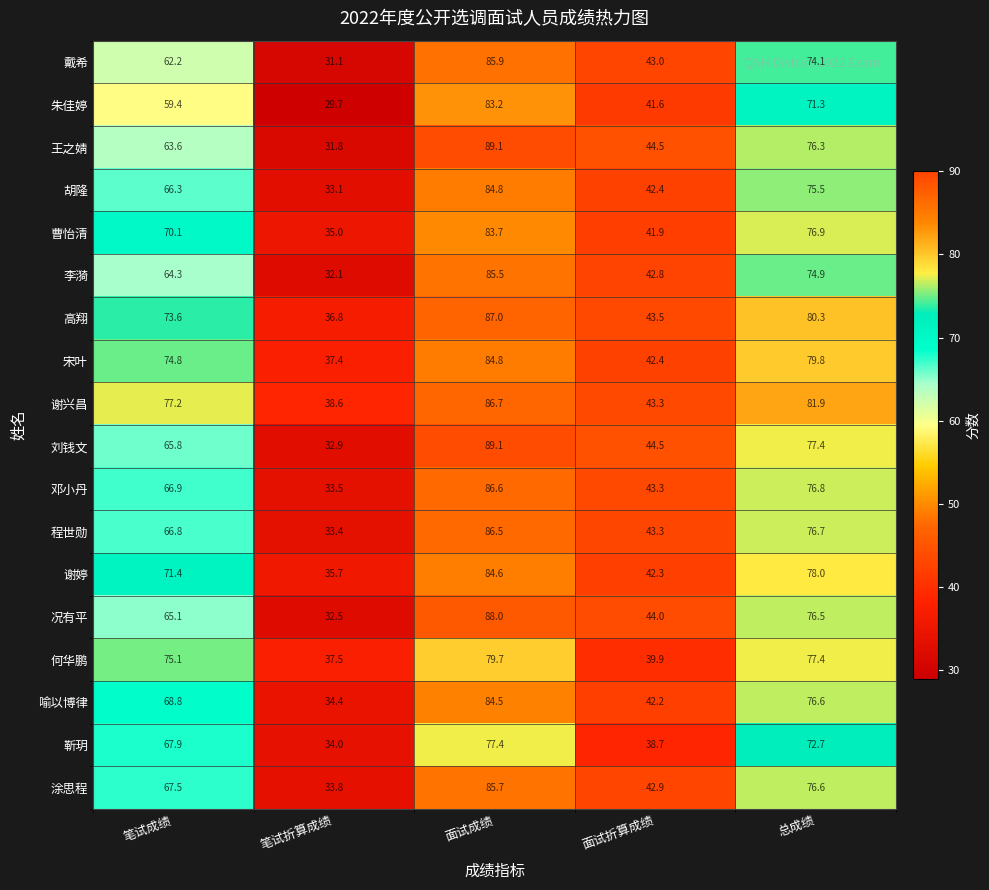

What is the sum of all 涂思程 values?

306.5